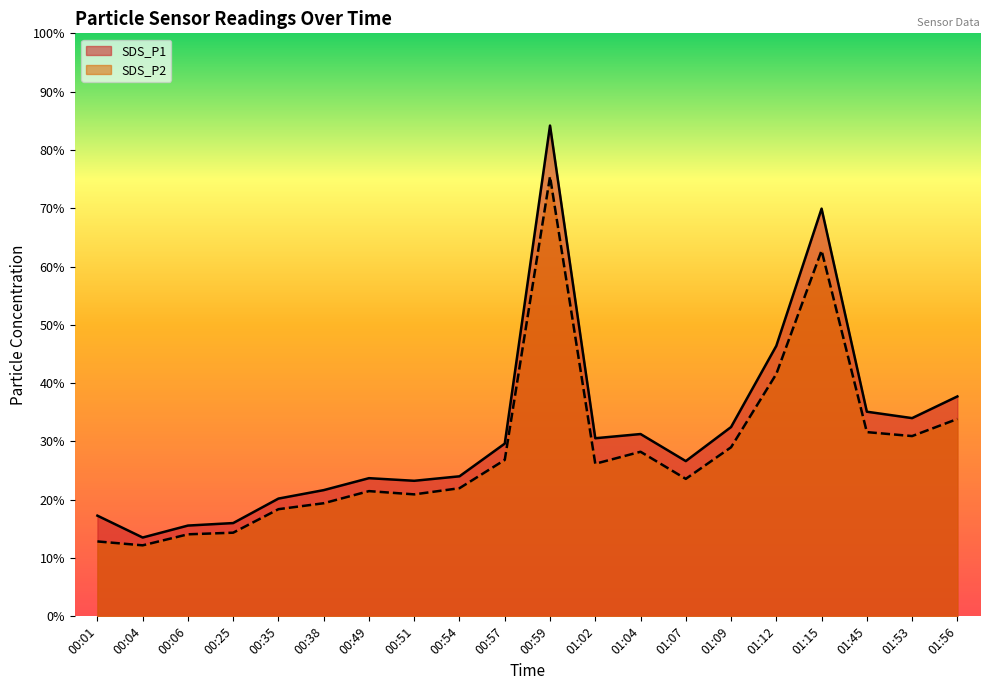

True or false: SDS_P1 and SDS_P2 intersect in this chart.

False